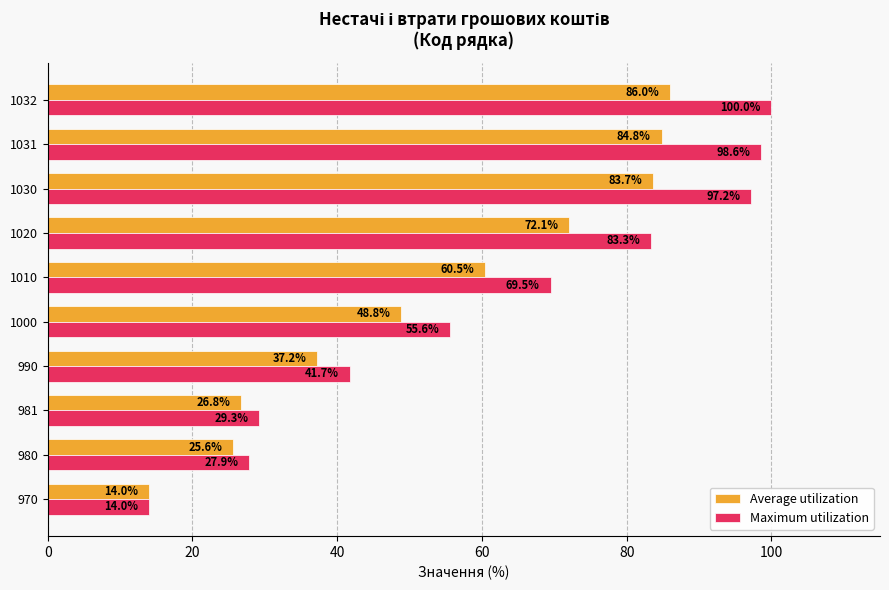

The value of Average utilization at 970 is 14.0. True or false?

True